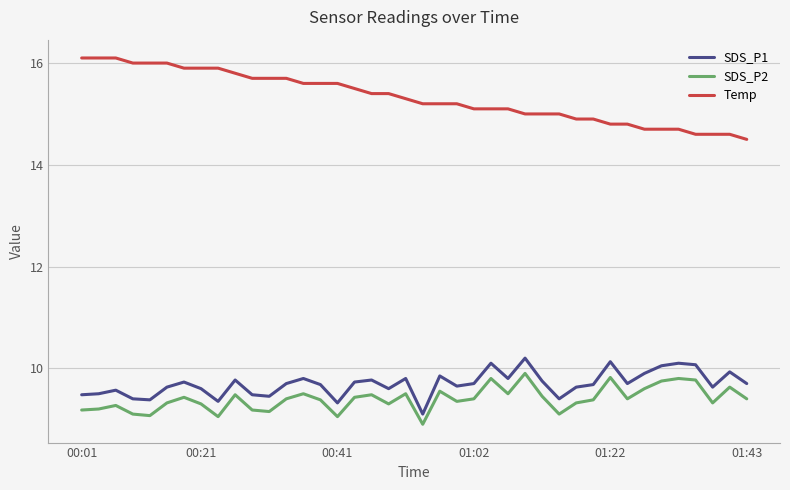

What is the difference between the maximum and minimum values in the Temp series?

1.6